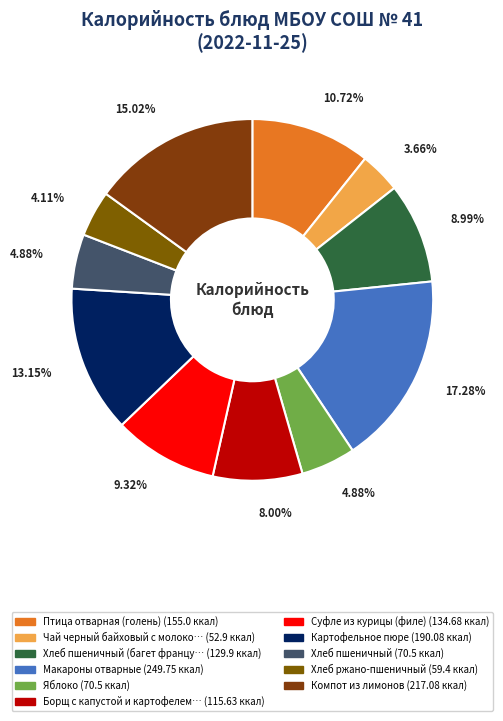

How many segments does this pie chart have?

11